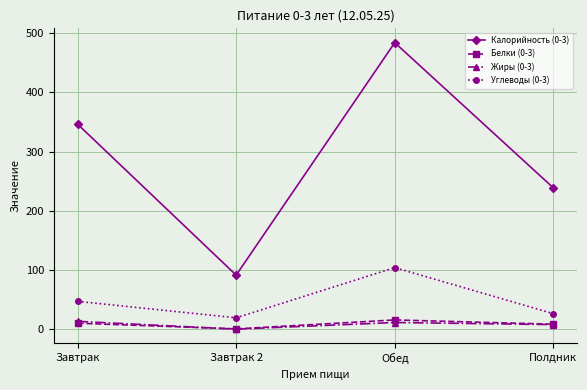

List the labels in order of Калорийность (0-3) value, largest first.

Обед, Завтрак, Полдник, Завтрак 2